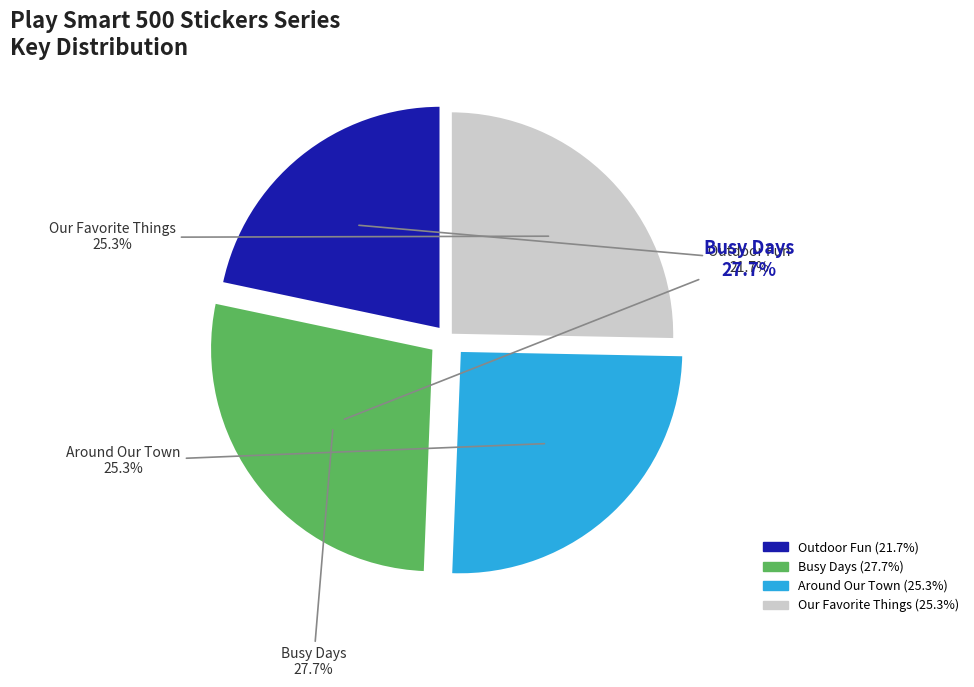

Is it true that Play Smart 500 Stickers Around Our Town is 25% of the pie?

True